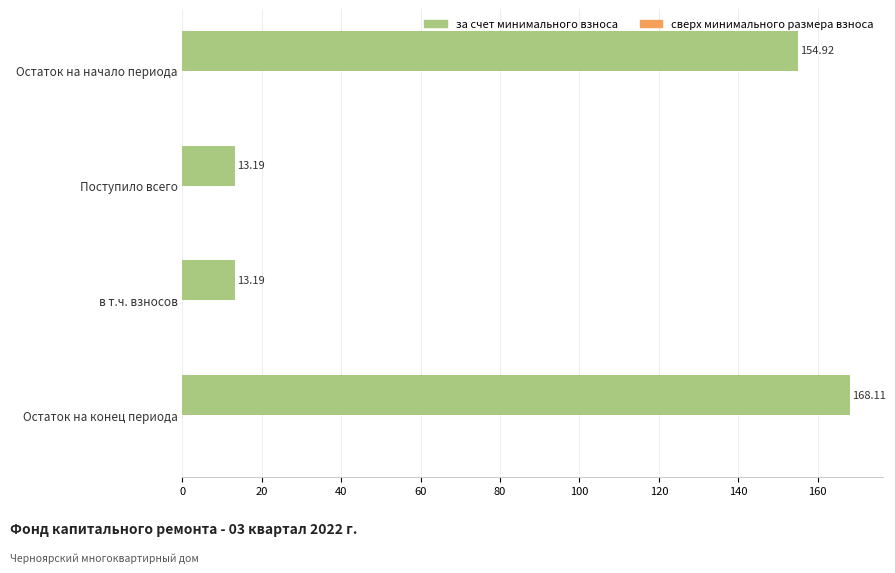

Approximately how many times larger is the value at Остаток на начало периода compared to в т.ч. взносов?

11.7